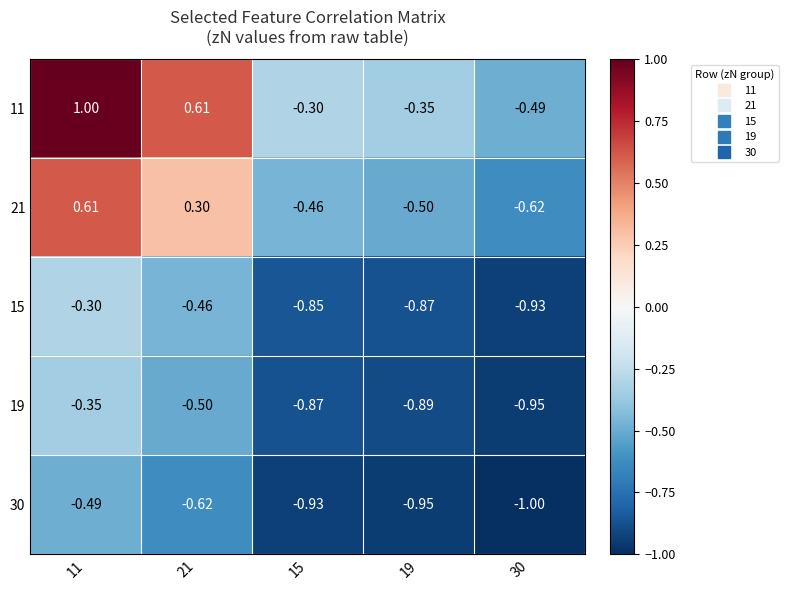

Is the value of 30 at 19 greater than the value of 21 at 19?

No